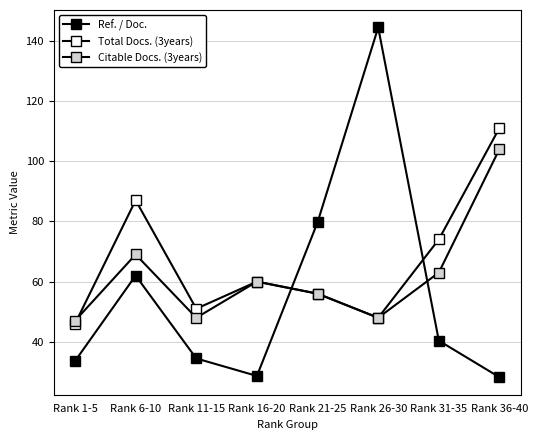

Which has a higher value, Rank 26-30 or Rank 6-10?

Rank 26-30